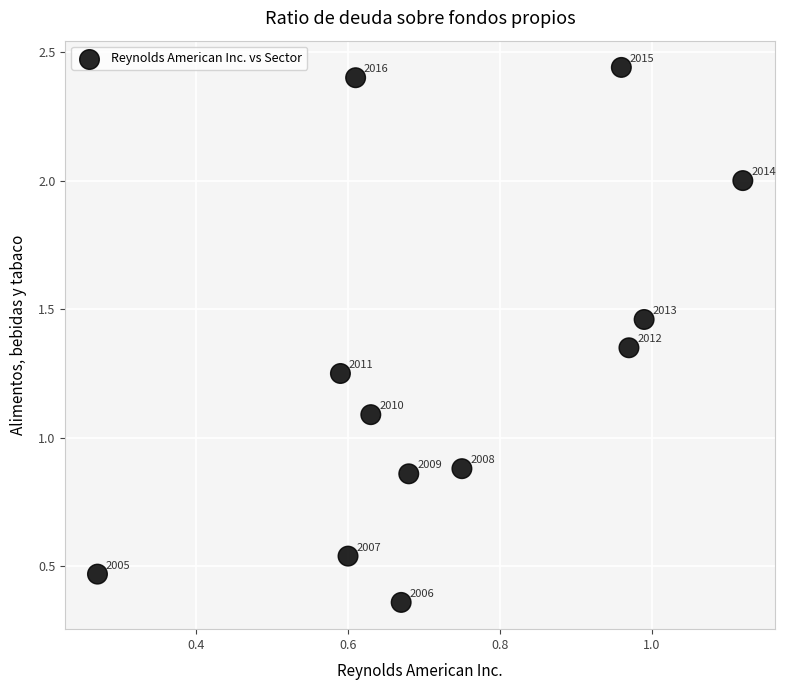

What Y value in the scatter plot is closest to 1?

1.1